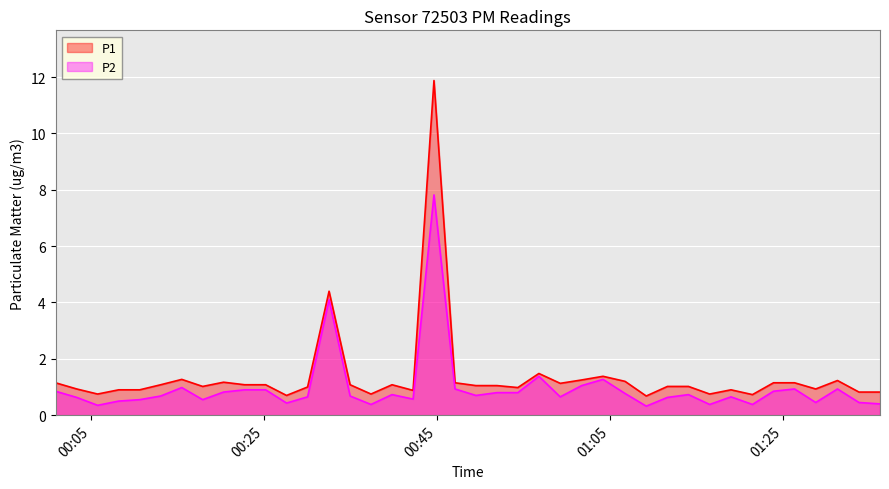

What is the highest value of the P2 series?

7.8